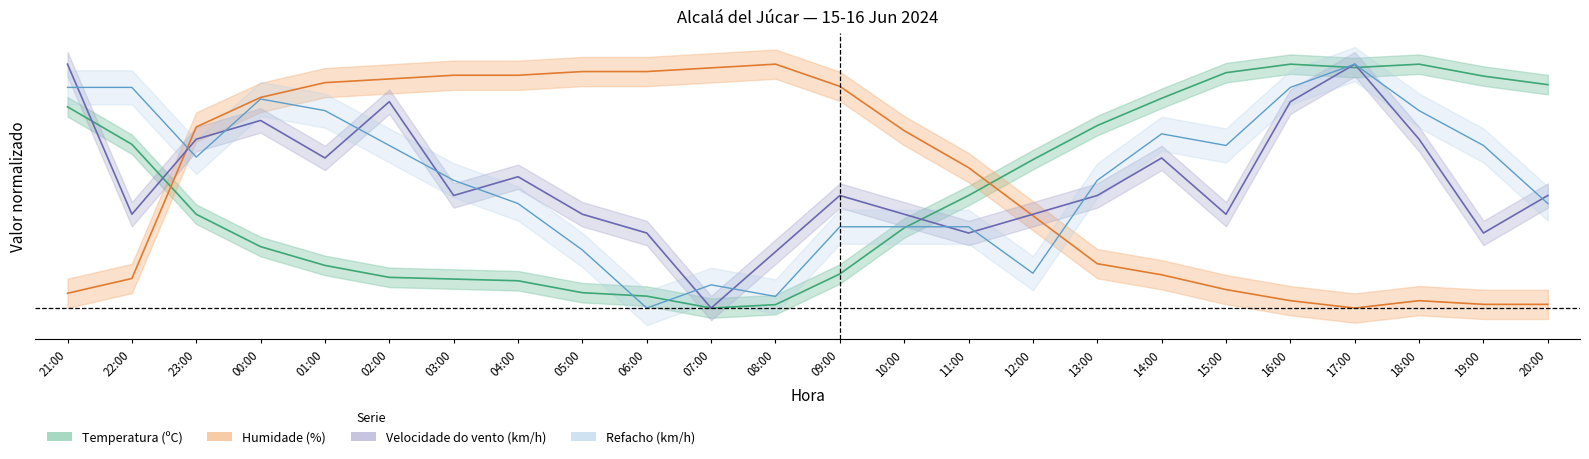

What is the label of the 16th point from the left?

12:00